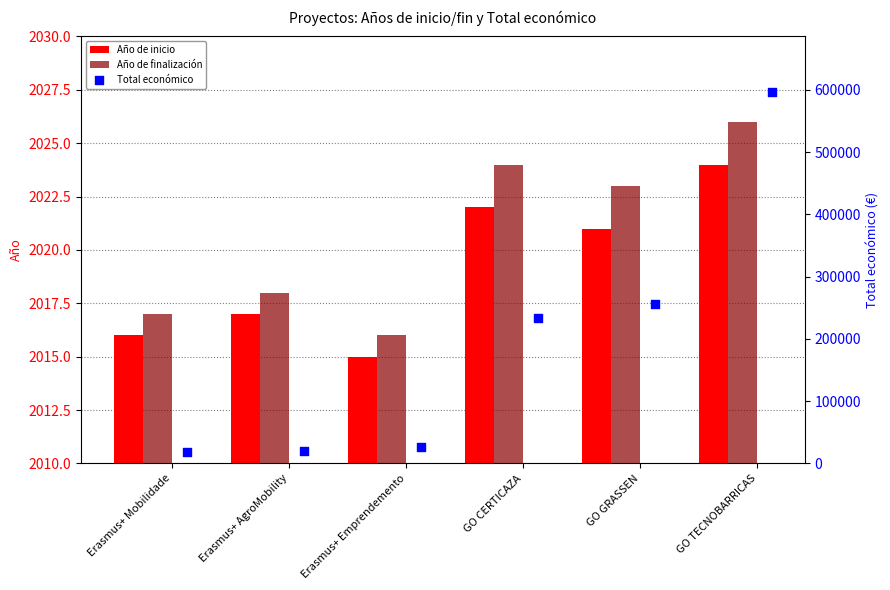

Which series has the largest total across all categories?

Total económico